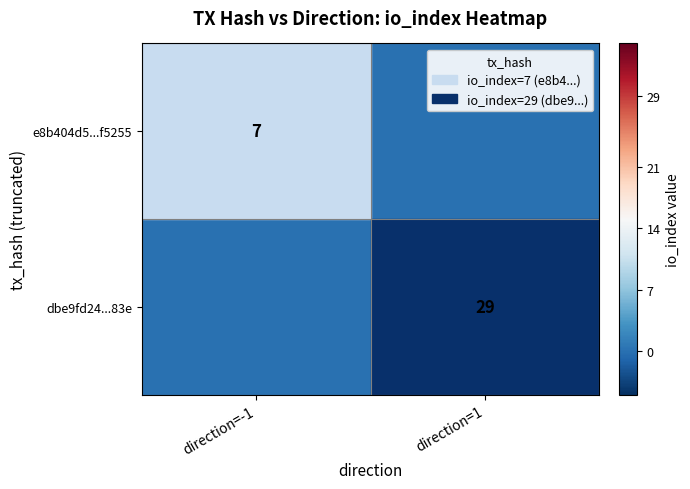

The e8b404d5...f5255 series shows 4 at direction=-1. True or false?

False